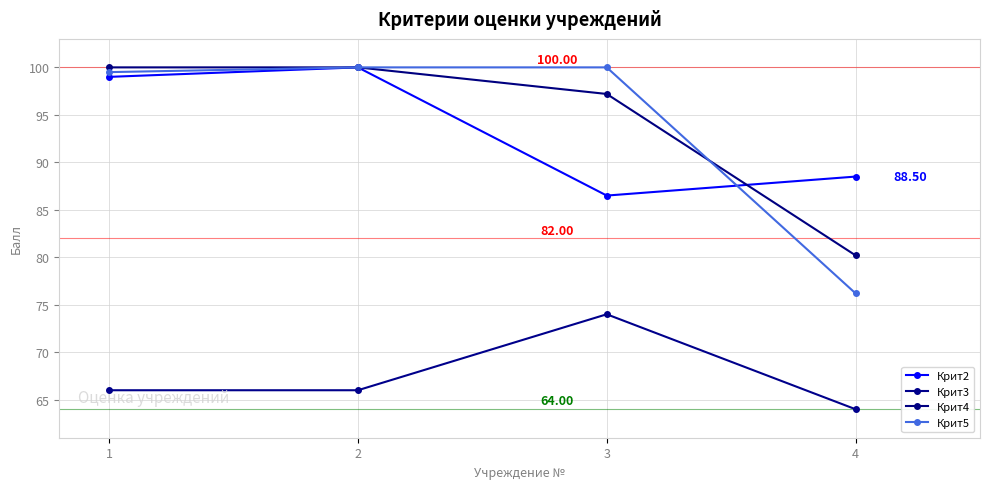

What is the sum of the Крит2 values at 3 and 4?

175.0